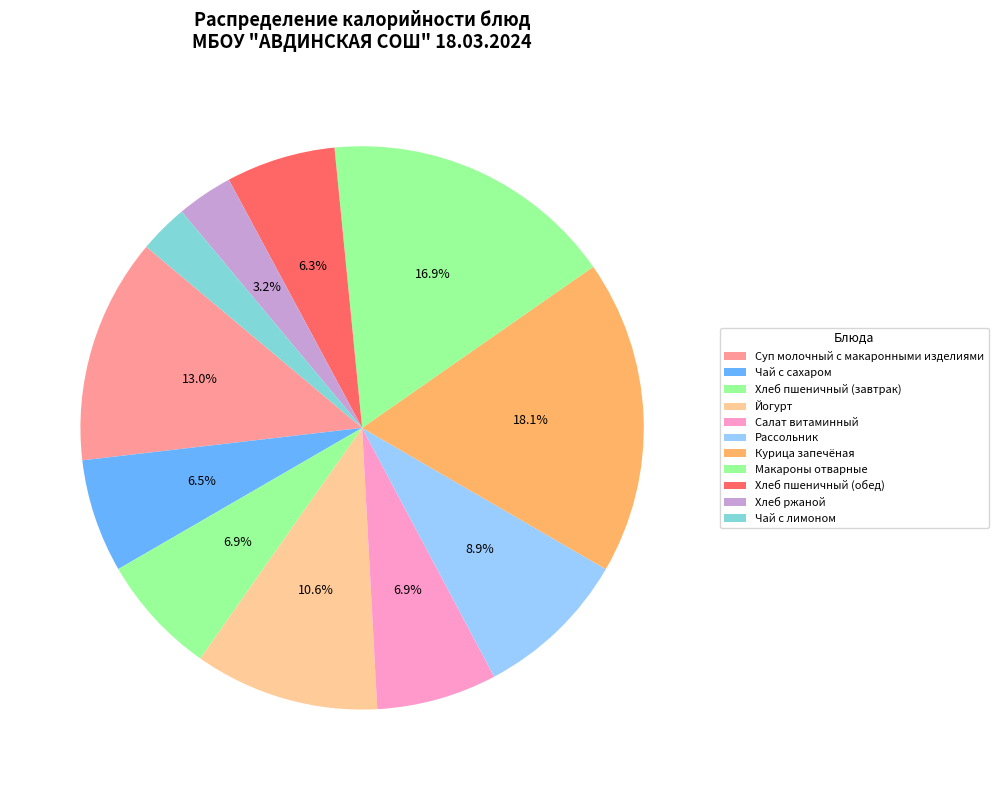

Which slice is the largest?

Курица запечёная